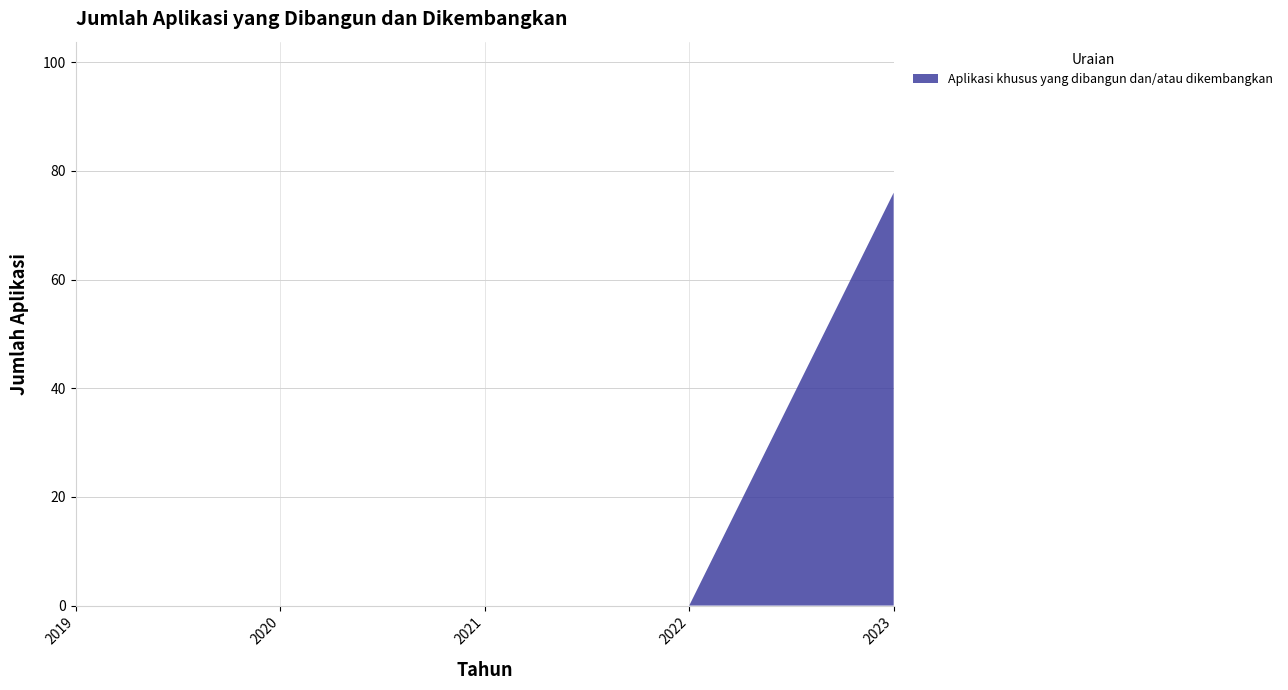

Reading left to right, list all the values displayed in this chart.

0	0	0	0	76